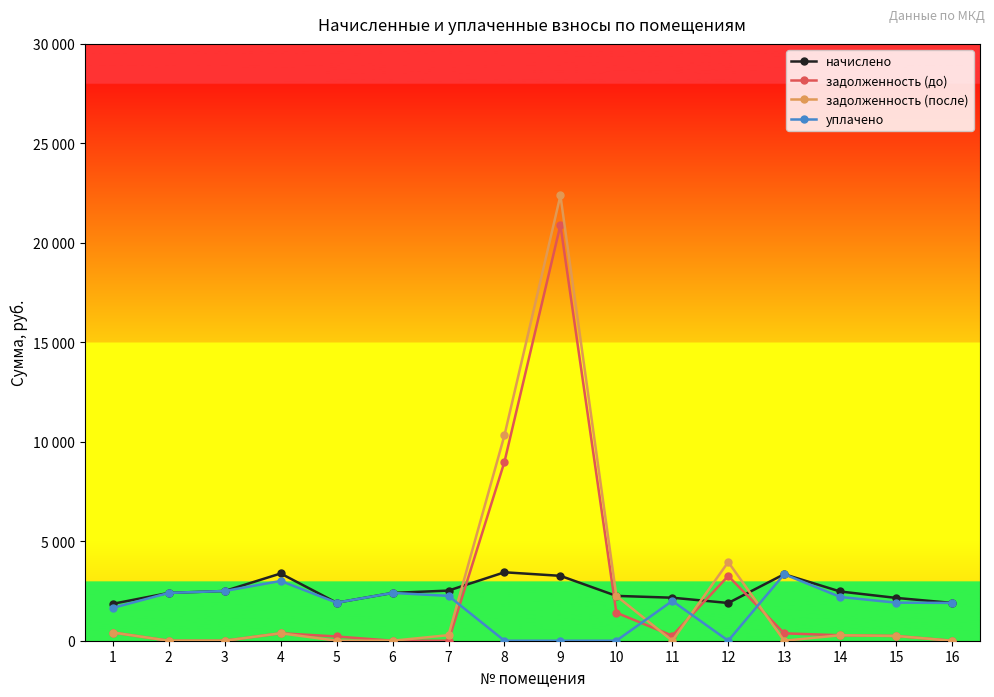

Reading left to right, list all the values displayed in this chart.

начислено: 1=1855.6	2=2402.6	3=2499.8	4=3379.1	5=1911.9	6=2402.6	7=2520.2	8=3440.3	9=3261.4	10=2253.8	11=2162.3	12=1896.6	13=3343.2	14=2474.2	15=2152.2	16=1901.7
задолженность (до): 1=412.4	2=0.0	3=0.0	4=375.4	5=212.4	6=0.0	7=0.0	8=8993.1	9=20894.4	10=1408.7	11=252.6	12=3254.2	13=371.5	14=274.9	15=239.1	16=0.0
задолженность (после): 1=412.4	2=0.0	3=0.0	4=375.4	5=0.0	6=0.0	7=280.0	8=10325.9	9=22379.8	10=2253.8	11=0.0	12=3954.7	13=0.0	14=274.8	15=239.1	16=0.0
уплачено: 1=1649.4	2=2402.6	3=2499.8	4=3003.6	5=1911.9	6=2402.6	7=2253.5	8=0.0	9=0.0	10=0.0	11=2000.0	12=0.0	13=3343.2	14=2199.4	15=1913.0	16=1901.7